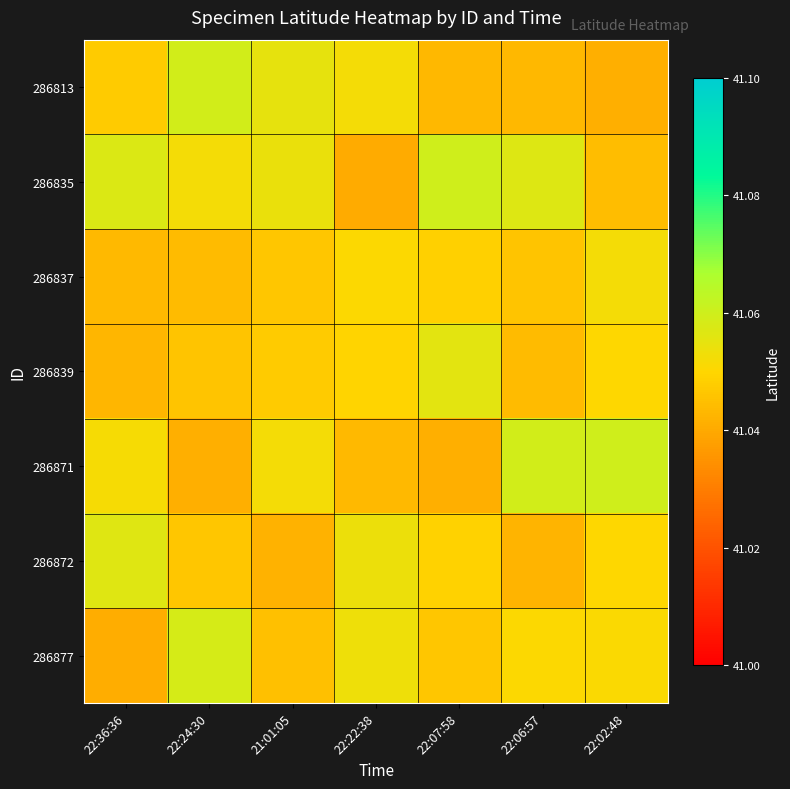

Which series has the largest total across all categories?

286835